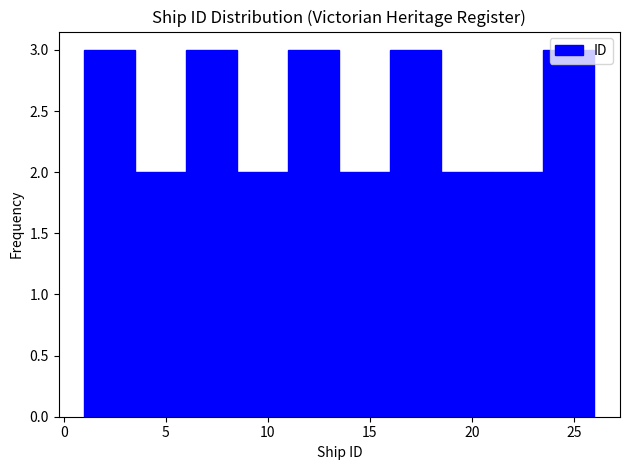

Reading left to right, transcribe this chart: for each bar, give the range it covers on the x-axis and its height. The values are not printed on the chart, so give them approximately, as read against the axis.

1.0 to 3.5: 3
3.5 to 6.0: 2
6.0 to 8.5: 3
8.5 to 11.0: 2
11.0 to 13.5: 3
13.5 to 16.0: 2
16.0 to 18.5: 3
18.5 to 21.0: 2
21.0 to 23.5: 2
23.5 to 26.0: 3